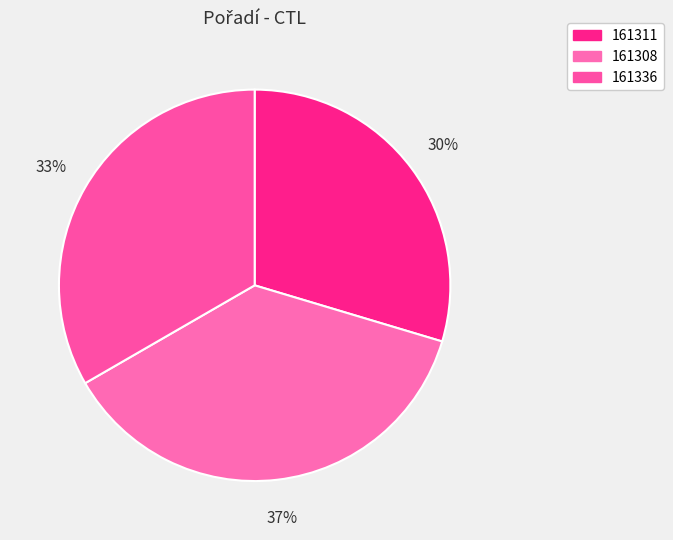

What is the total percentage of 161336 and 161308?

70.4%